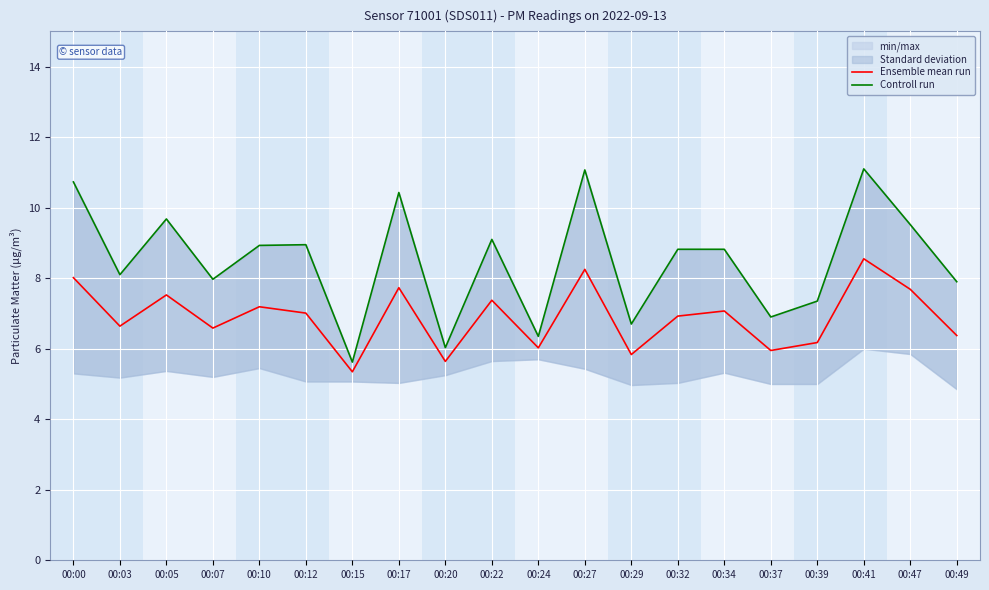

Which has a higher value, 00:24 or 00:37?

00:24